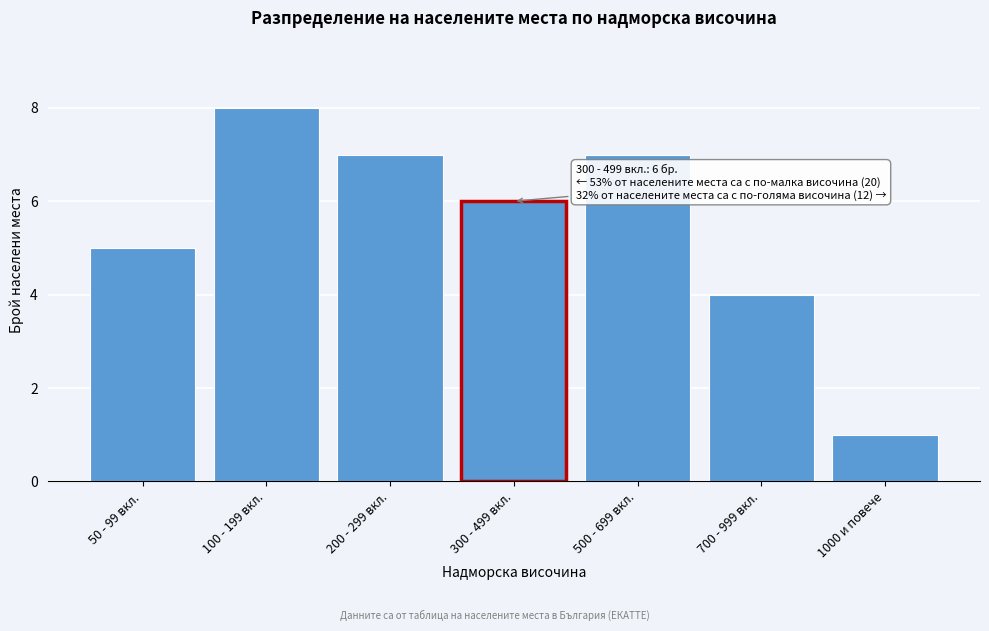

Reading right to left, what are all the values shown in this chart?

1000 и повече=1	700 - 999 вкл.=4	500 - 699 вкл.=7	300 - 499 вкл.=6	200 - 299 вкл.=7	100 - 199 вкл.=8	50 - 99 вкл.=5